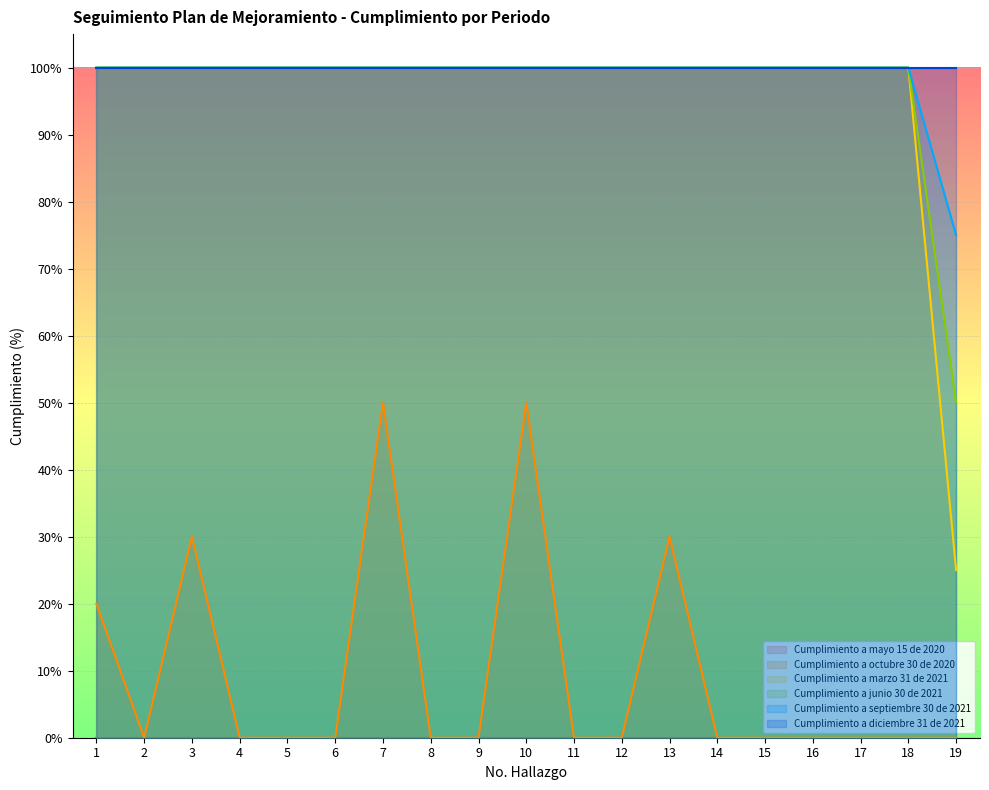

Does the chart display data point markers on the line(s)?

No